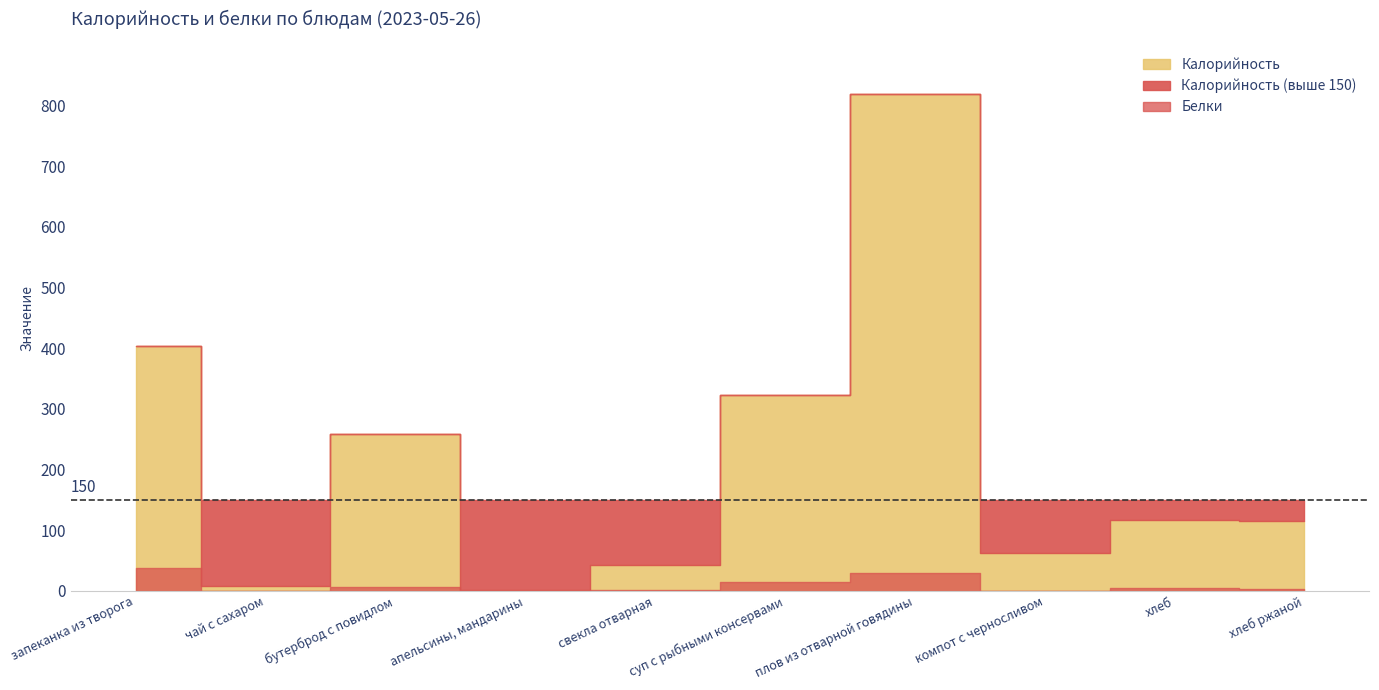

True or false: Калорийность and Белки intersect in this chart.

False